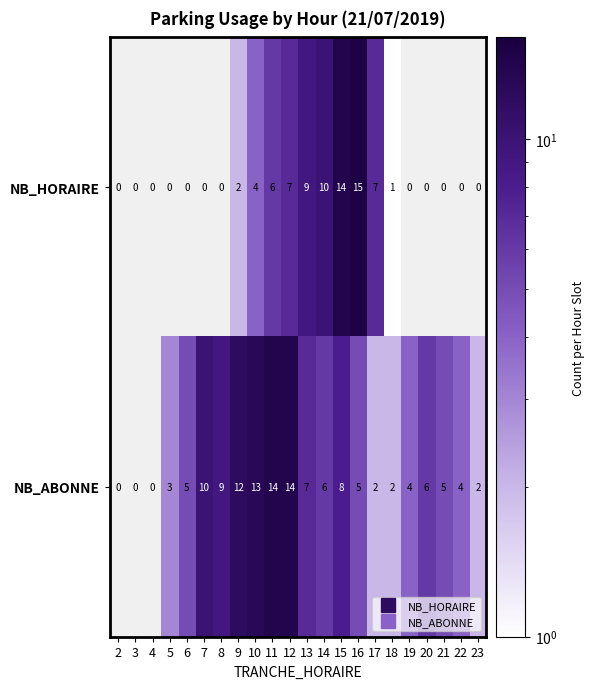

Rank the series by their average value, from lowest to highest.

NB_HORAIRE, NB_ABONNE